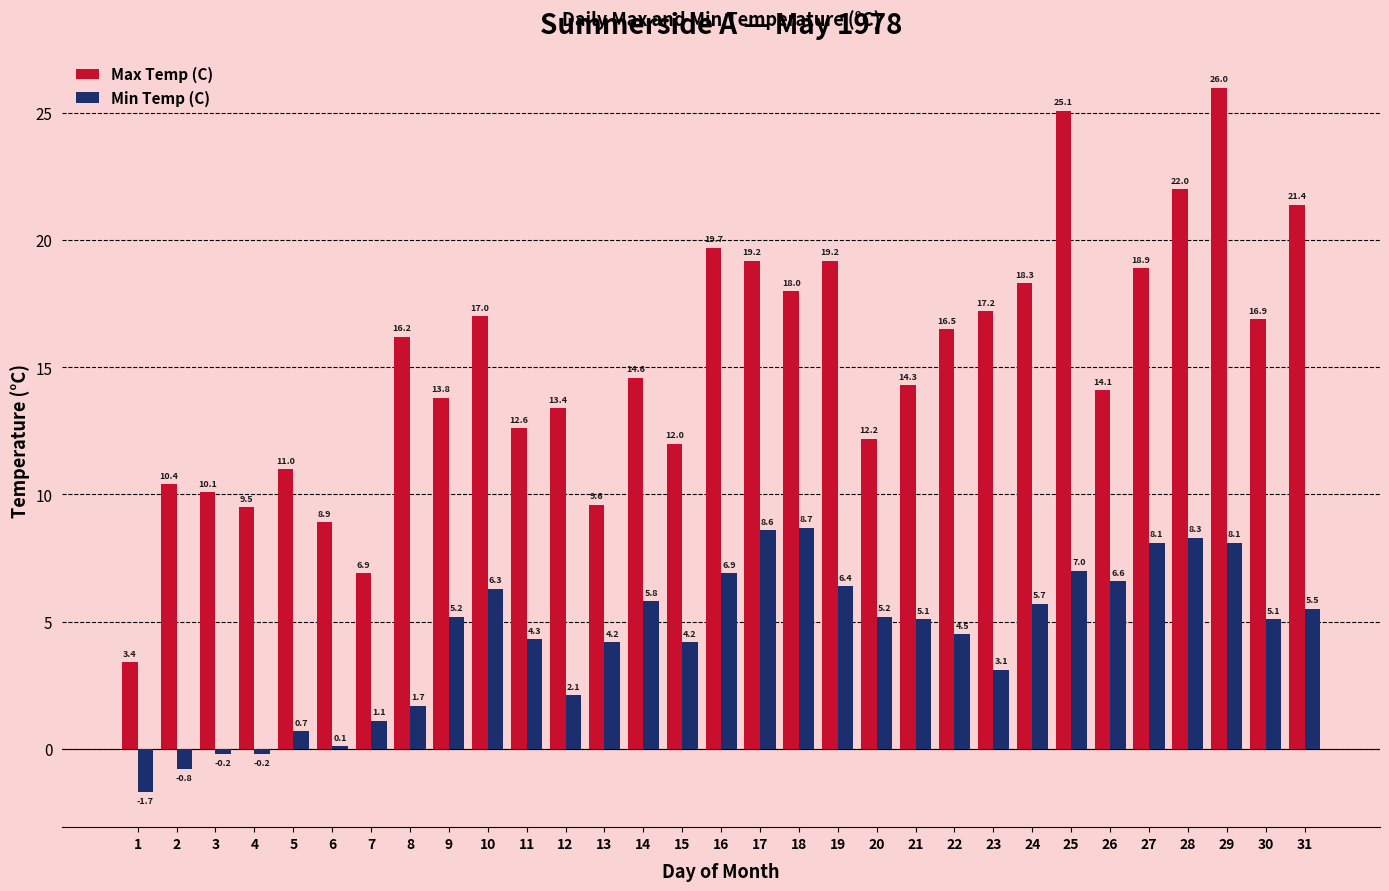

Reading right to left, what are all the values shown in this chart?

Max Temp (C): 31=21.4	30=16.9	29=26.0	28=22.0	27=18.9	26=14.1	25=25.1	24=18.3	23=17.2	22=16.5	21=14.3	20=12.2	19=19.2	18=18.0	17=19.2	16=19.7	15=12.0	14=14.6	13=9.6	12=13.4	11=12.6	10=17.0	9=13.8	8=16.2	7=6.9	6=8.9	5=11.0	4=9.5	3=10.1	2=10.4	1=3.4
Min Temp (C): 31=5.5	30=5.1	29=8.1	28=8.3	27=8.1	26=6.6	25=7.0	24=5.7	23=3.1	22=4.5	21=5.1	20=5.2	19=6.4	18=8.7	17=8.6	16=6.9	15=4.2	14=5.8	13=4.2	12=2.1	11=4.3	10=6.3	9=5.2	8=1.7	7=1.1	6=0.1	5=0.7	4=-0.2	3=-0.2	2=-0.8	1=-1.7